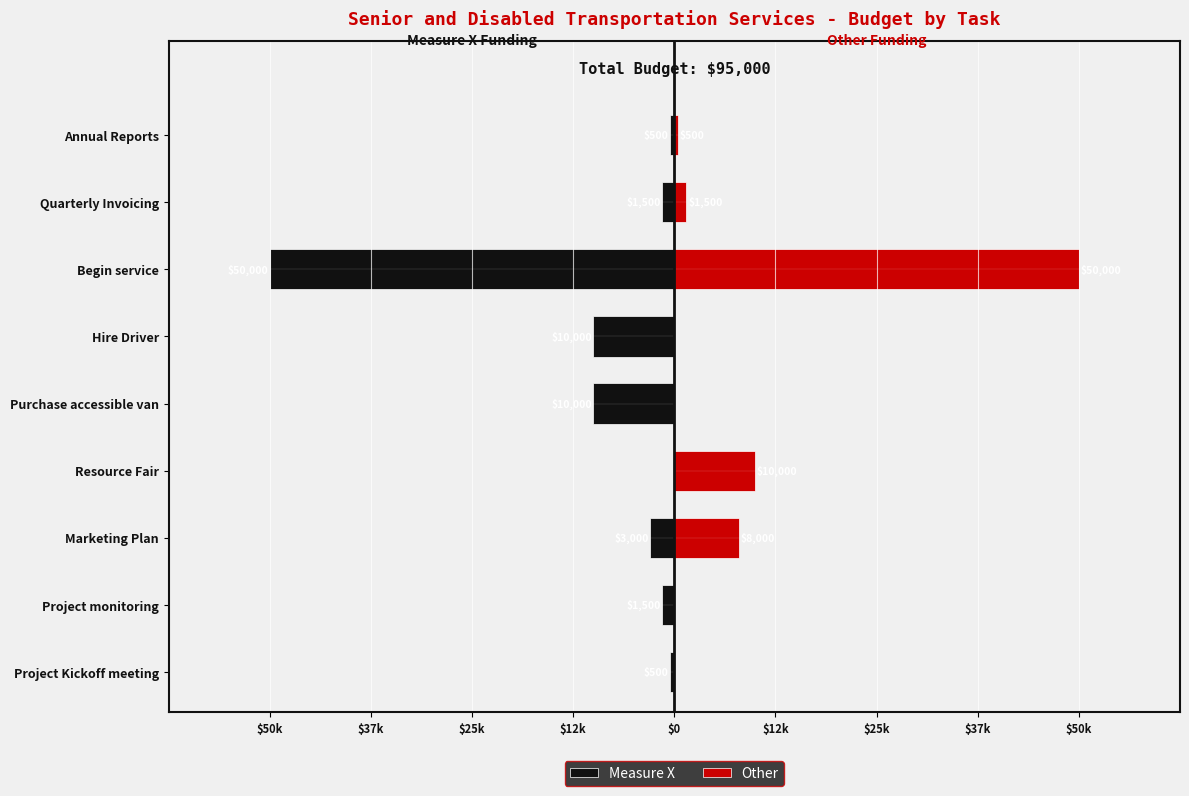

How many bars are there in each group?

2